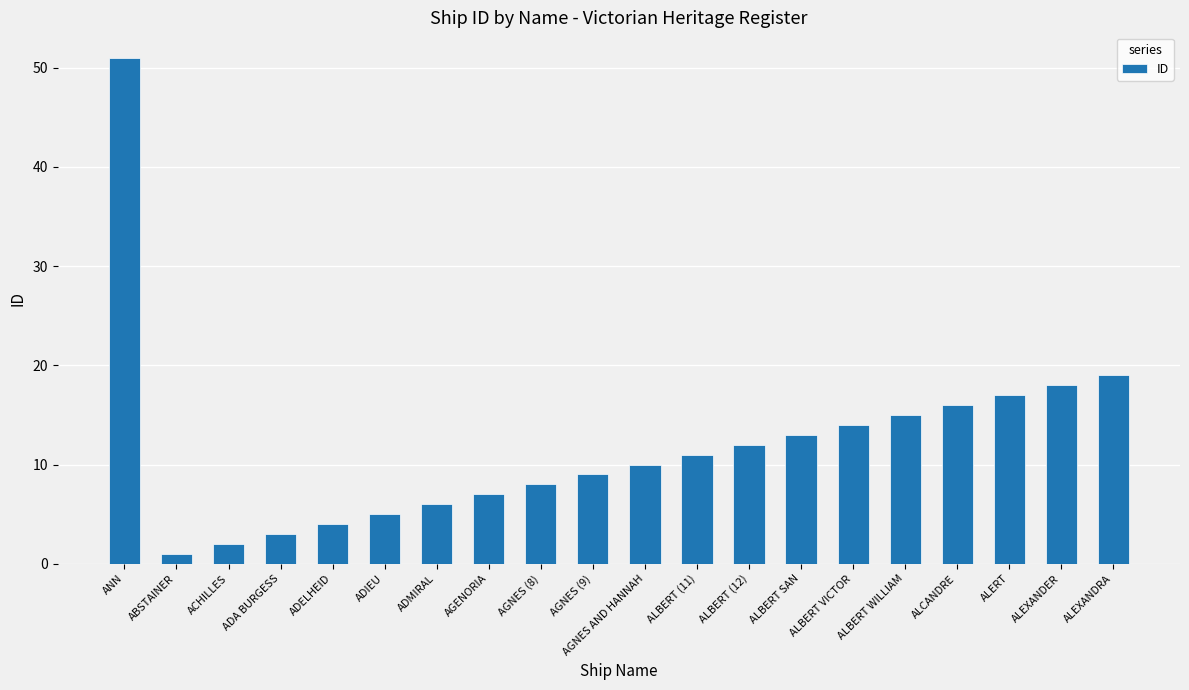

What is the difference between the second highest and minimum values?

18